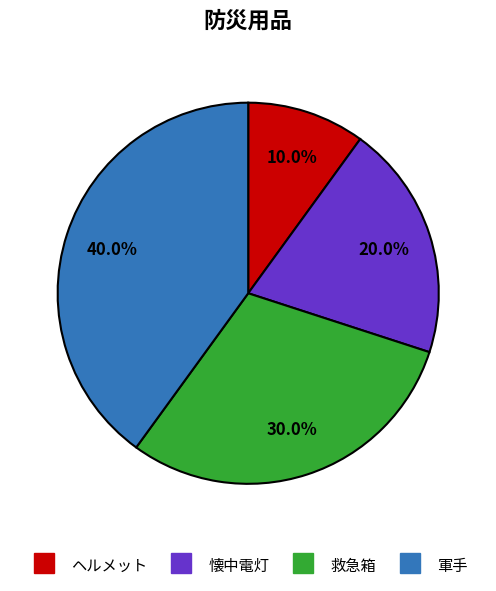

To the nearest percent, what portion does ヘルメット represent?

10%